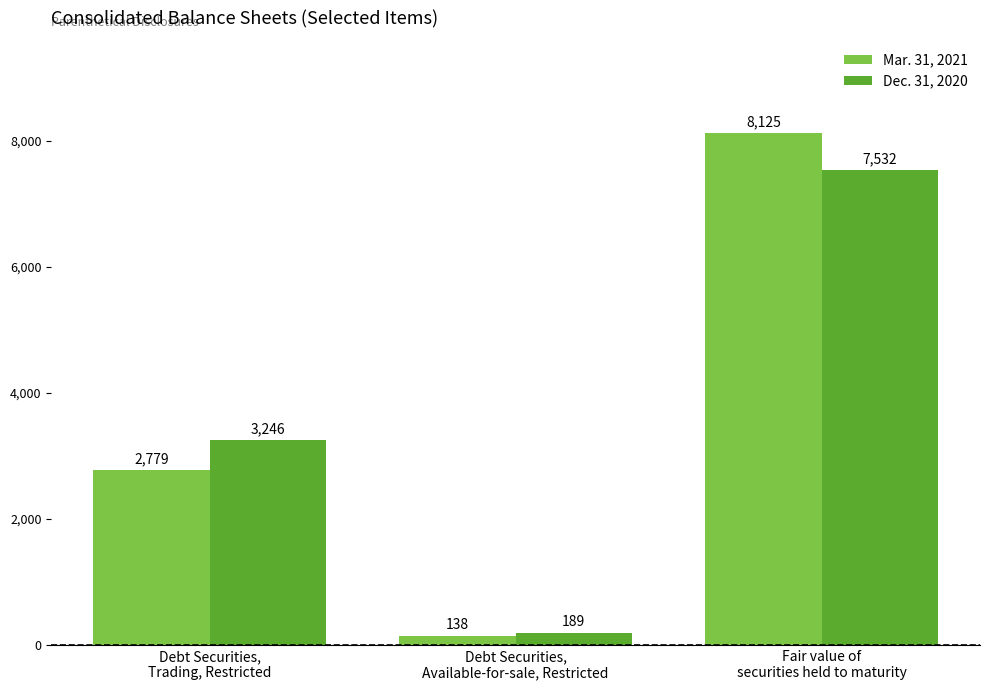

List the series in order of their peak value, lowest first.

Dec. 31, 2020, Mar. 31, 2021